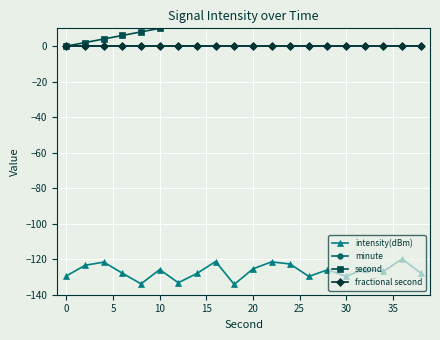

How many series are shown in this chart?

4